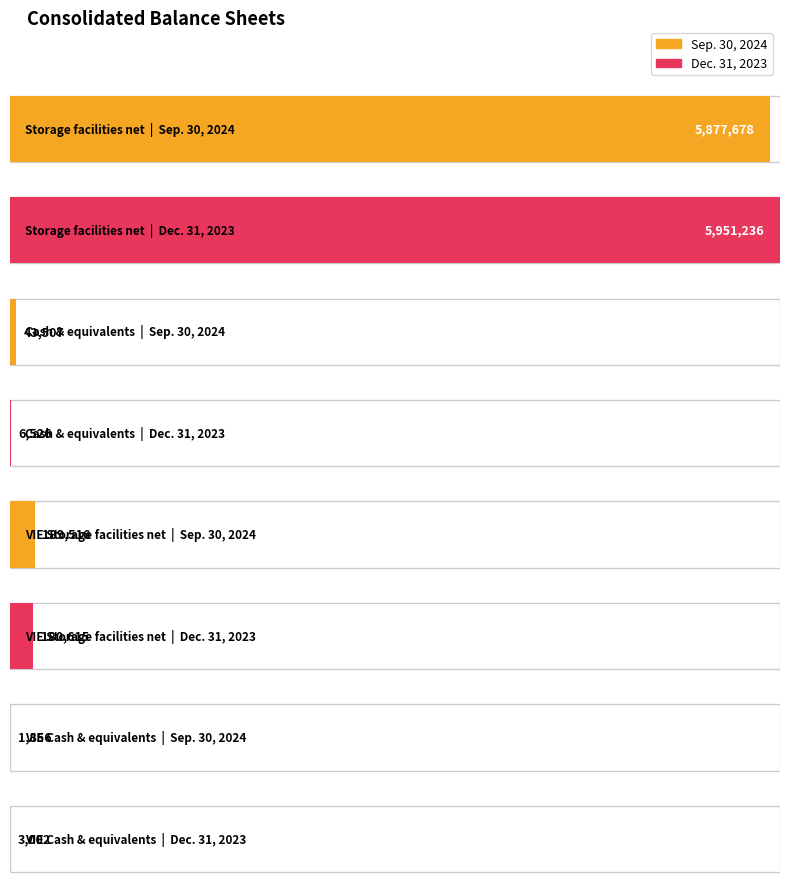

What is the highest value of the Sep. 30, 2024 series?

5877678